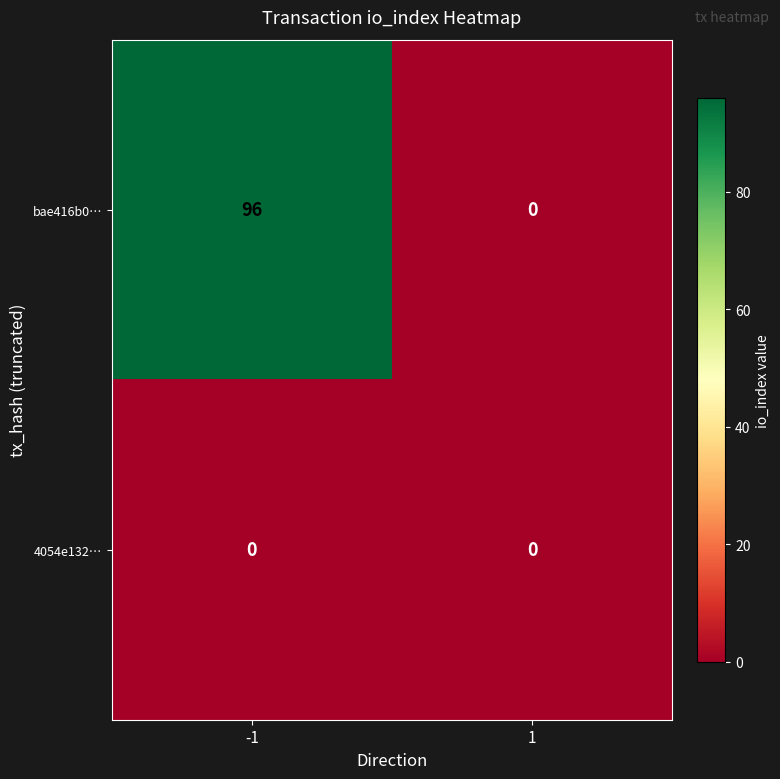

At which category is the sum across all series the highest?

-1